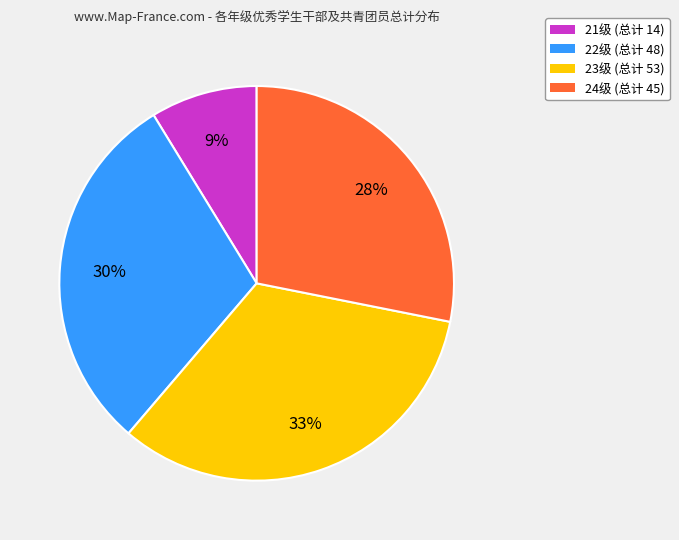

Is there any slice that represents more than half of the pie?

No